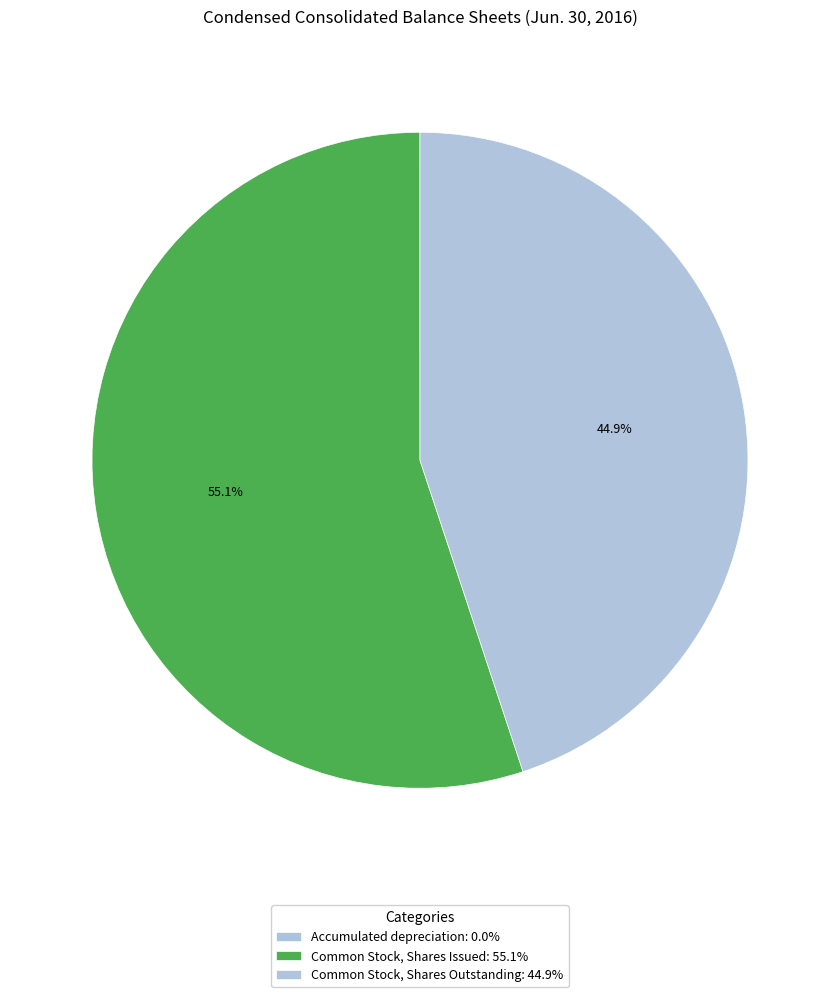

To the nearest percent, what is the combined percentage of Accumulated depreciation and Common Stock, Shares Outstanding?

45%